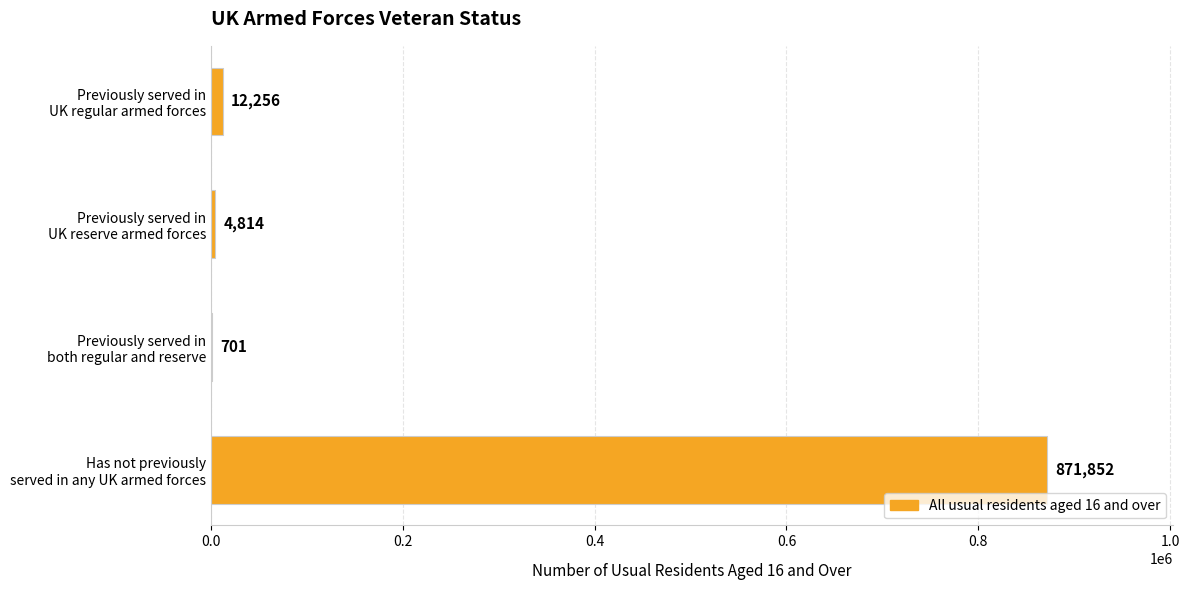

What is the sum of all values?

889623